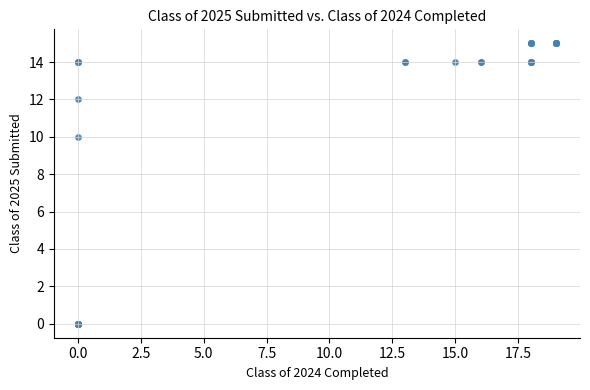

What Y value in the scatter plot is closest to 7?

10